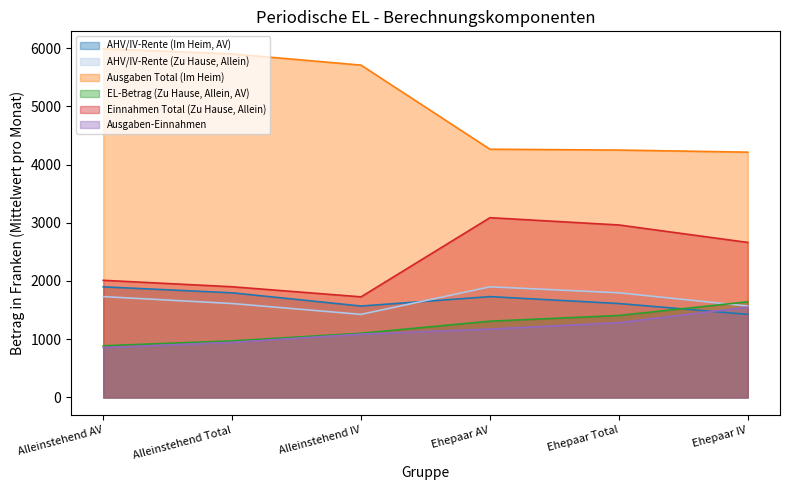

At which label is AHV/IV-Rente (Im Heim, AV) closest to 1663?

Ehepaar Total